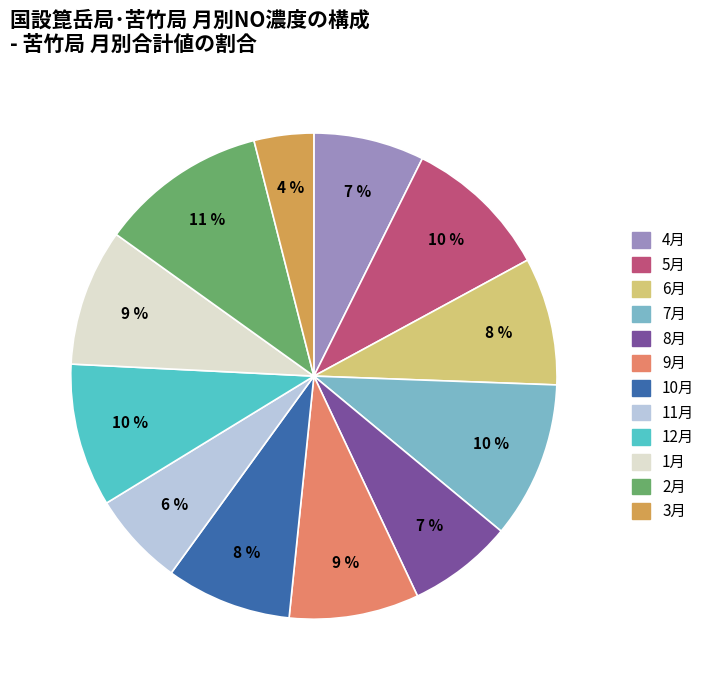

Is the sum of 6月 and 7月 greater than half?

No